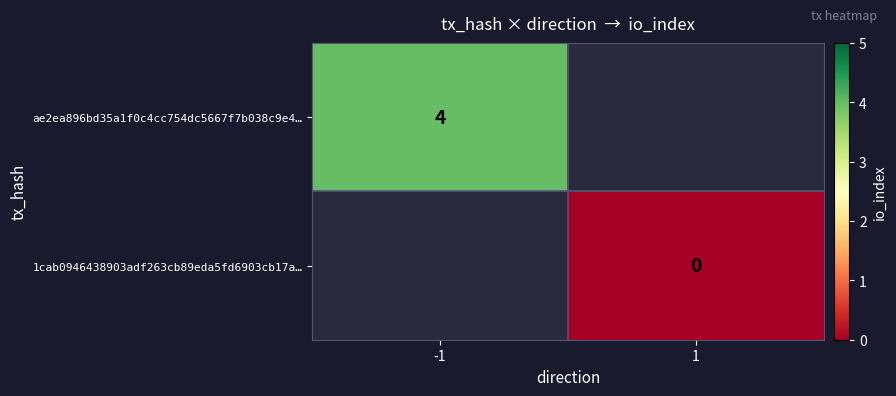

How many data points does each series have?

2